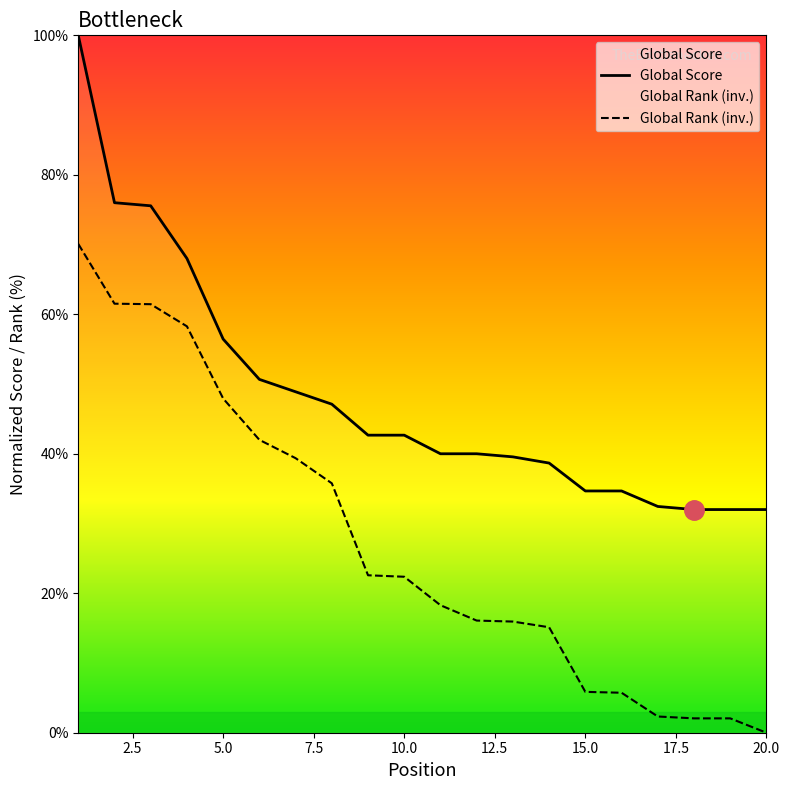

True or false: Global Rank has a value of 22.6 at 9.

True